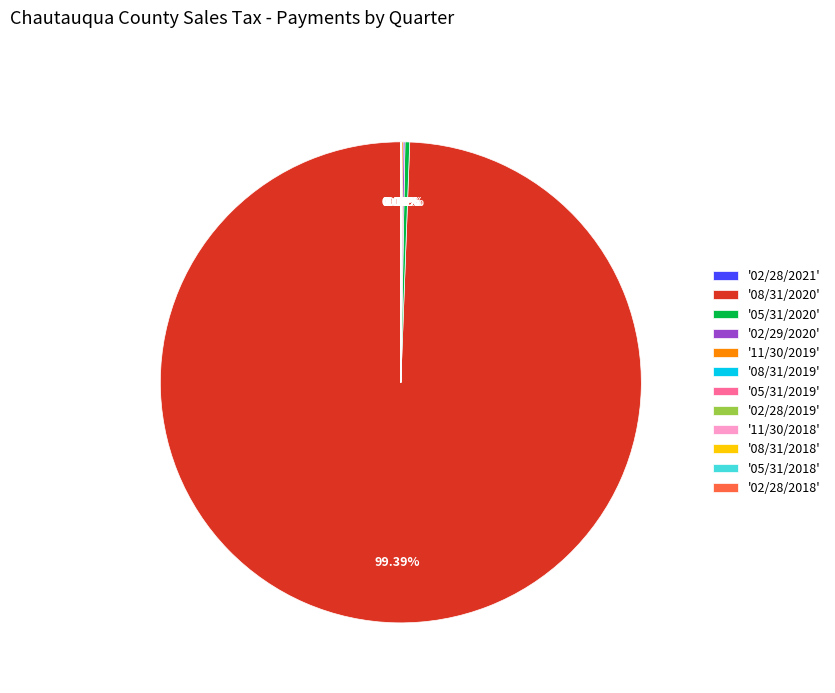

To the nearest percent, what is the average slice percentage?

8%